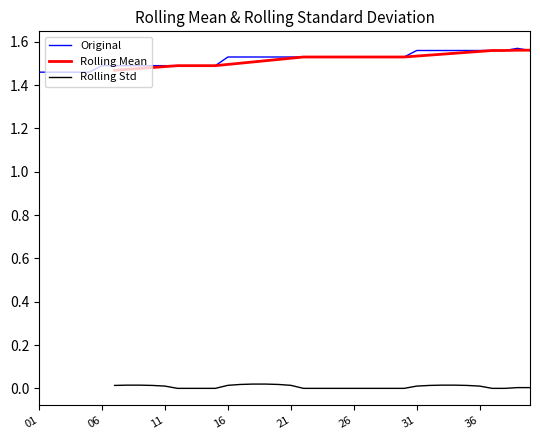

The Original series shows 0.9 at 26. True or false?

False